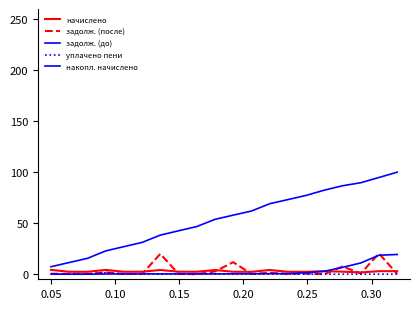

Rank the series by their maximum value, from highest to lowest.

накопл. начислено, задолж. (после), задолж. (до), начислено, уплачено пени